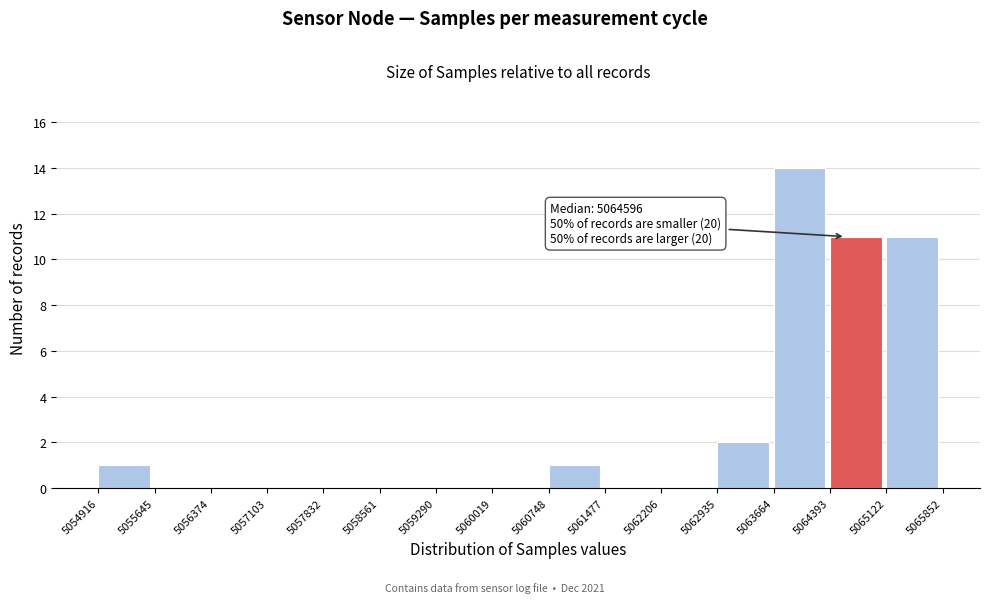

Which range on the x-axis has the tallest bar?

5063664 to 5064393